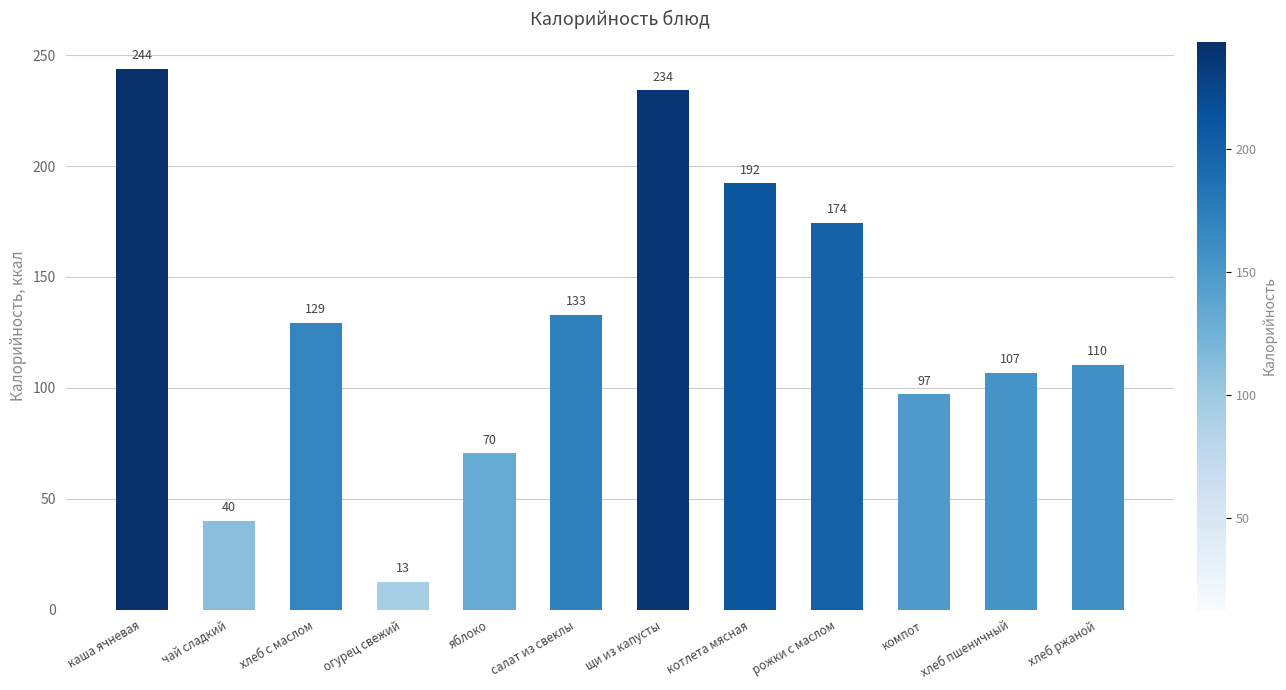

Are the bars grouped side by side (vs. stacked)?

No